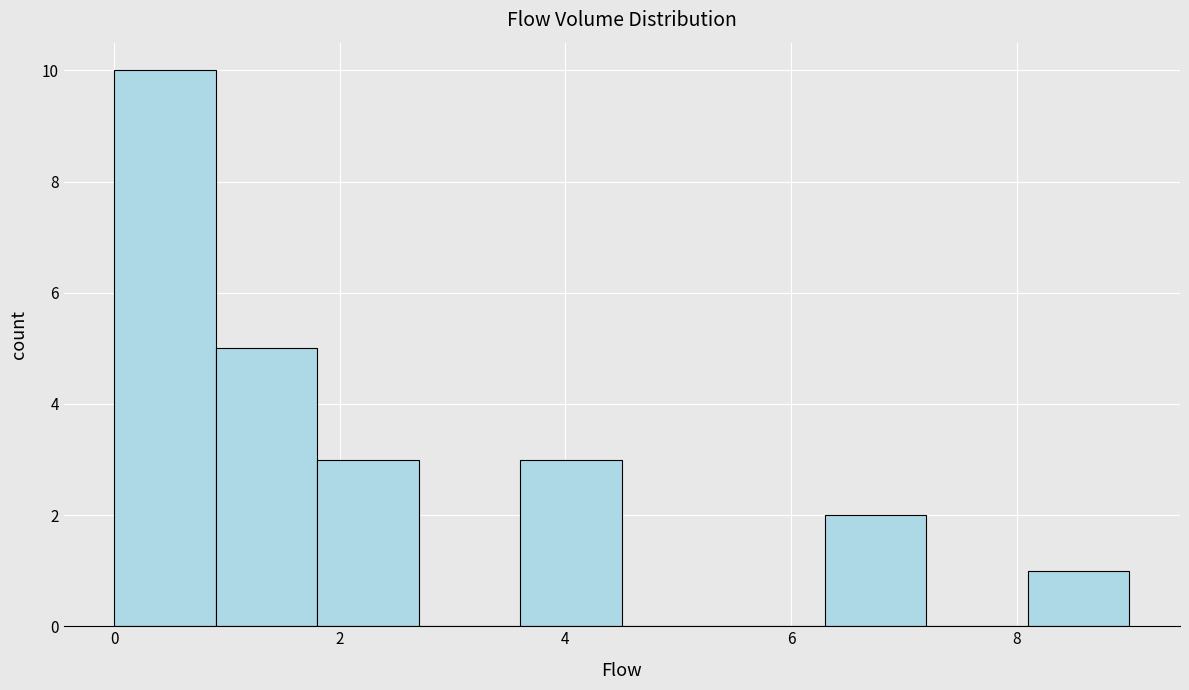

Which range on the x-axis has the tallest bar?

0.0 to 0.9